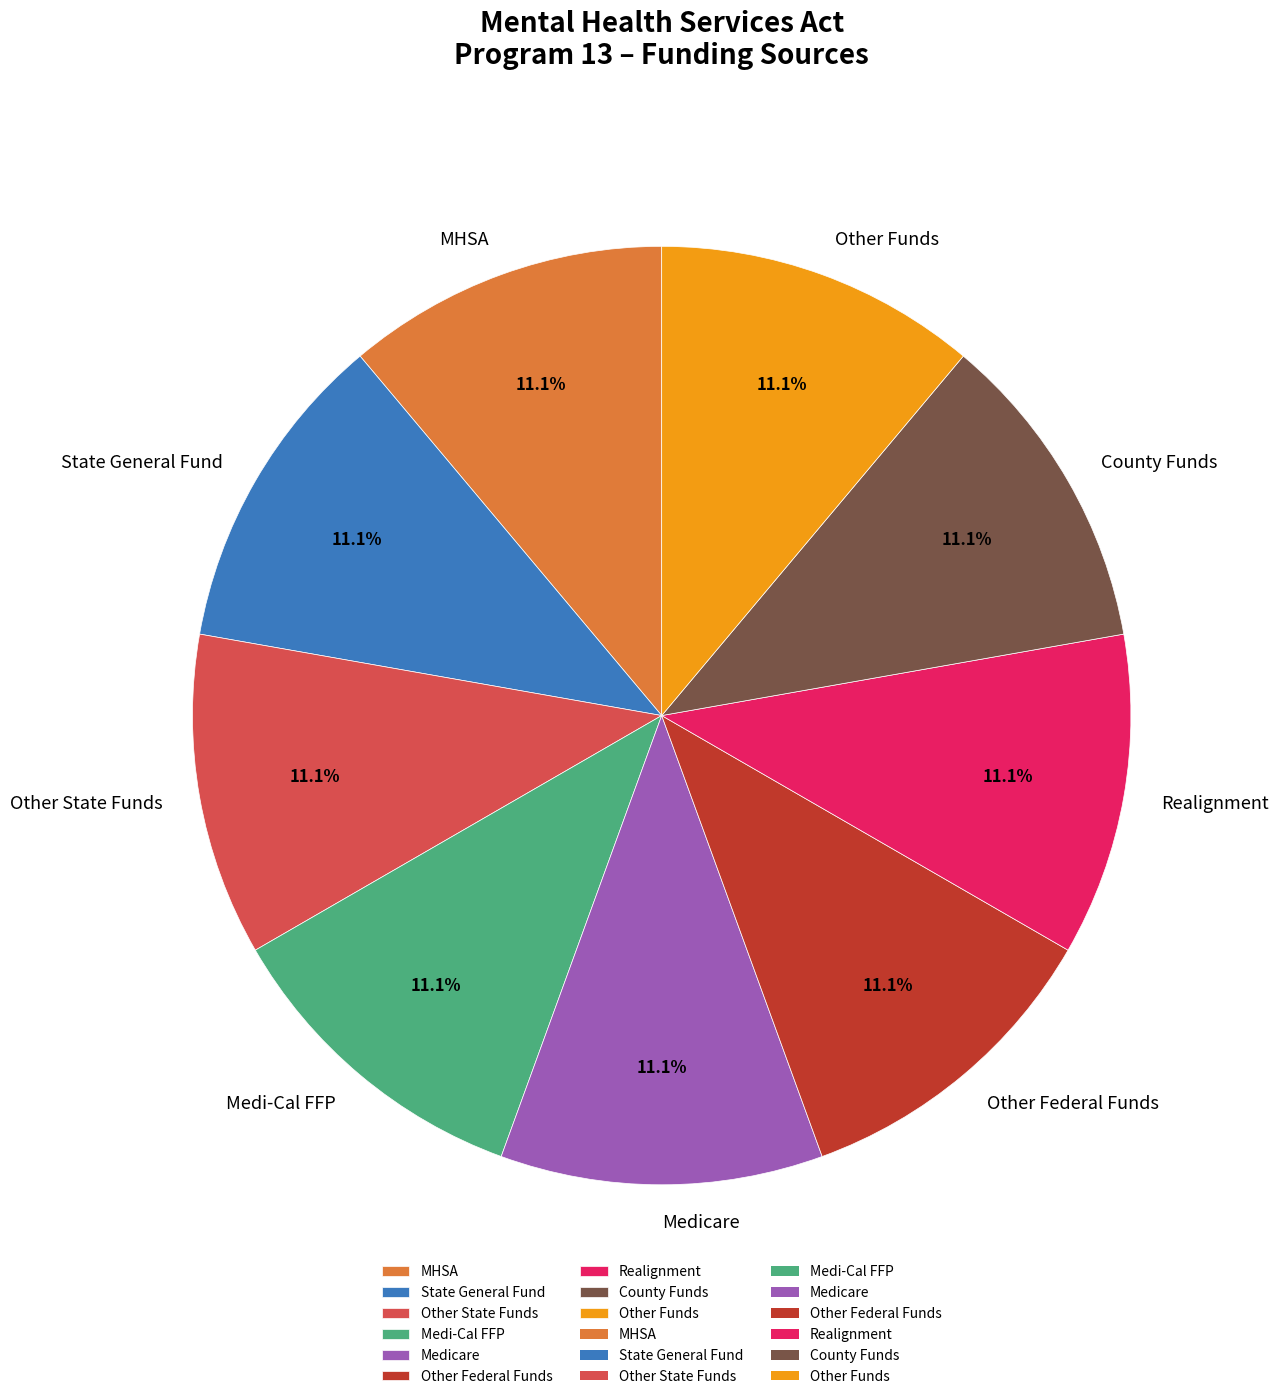

Does Other Funds represent more than half of the total?

No